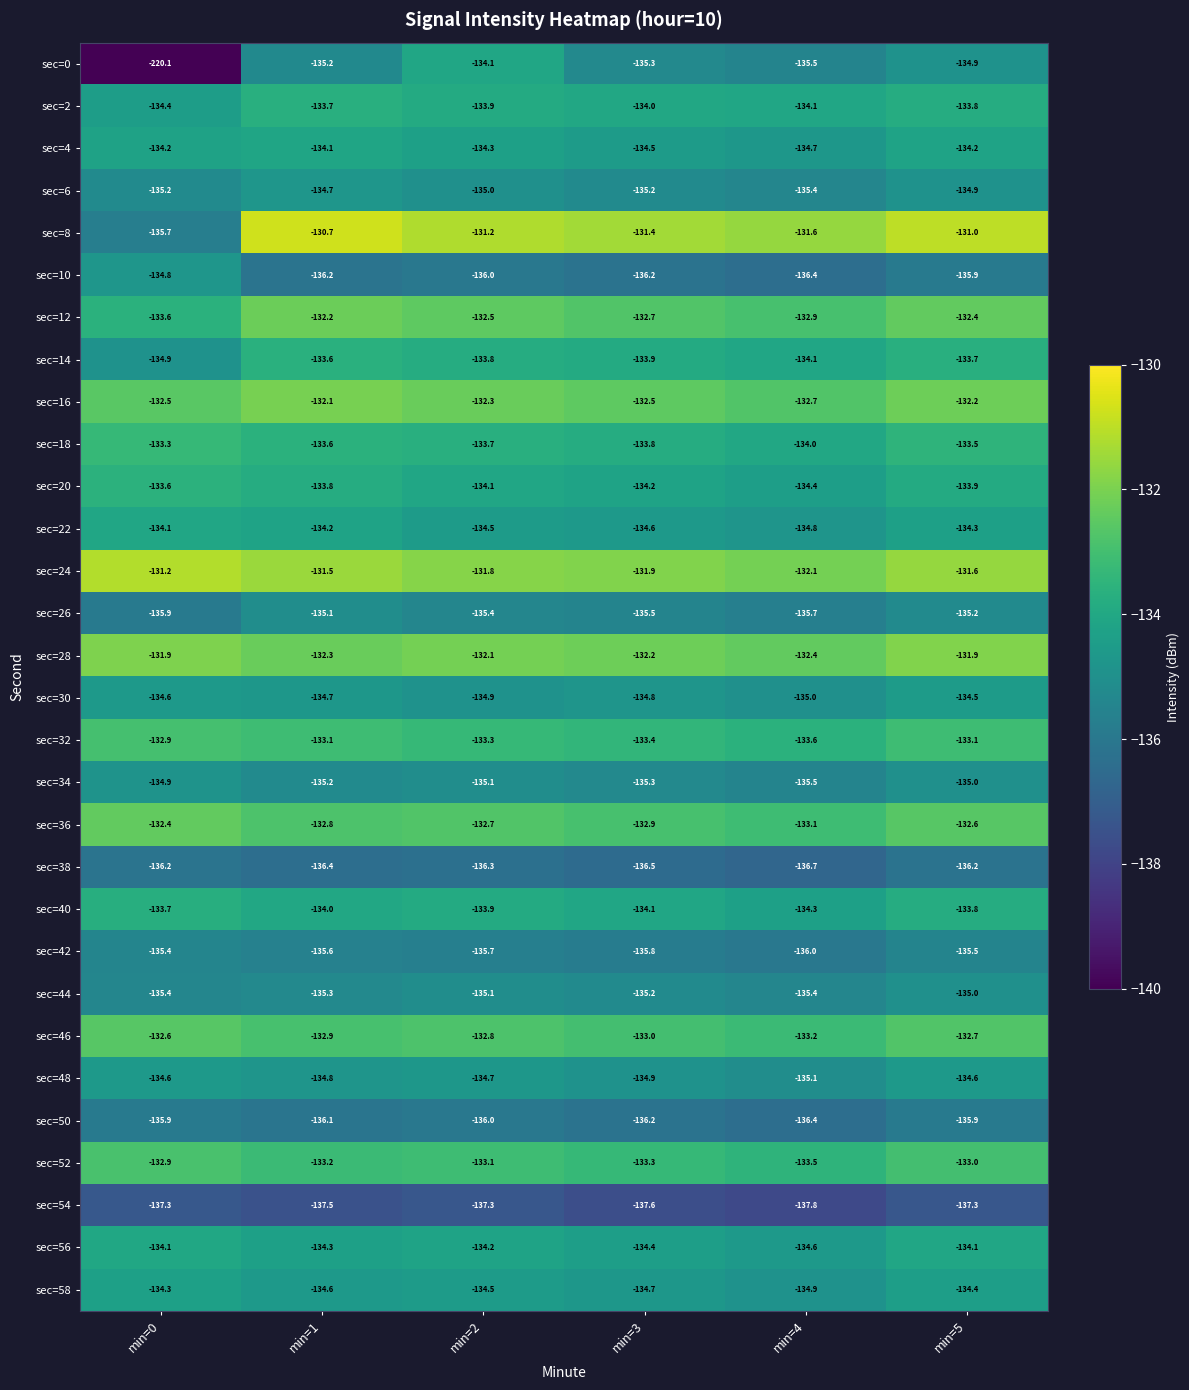

The value of sec=48 at min=4 is -81.4. True or false?

False